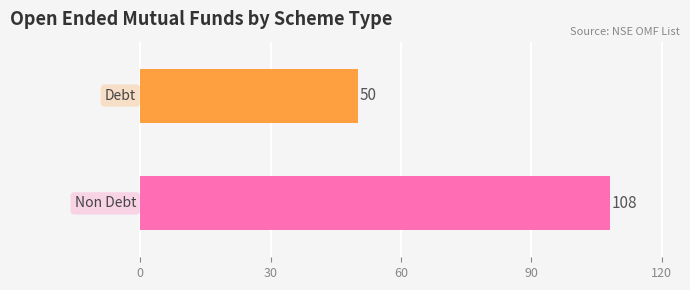

What is the minimum value shown in the chart?

50